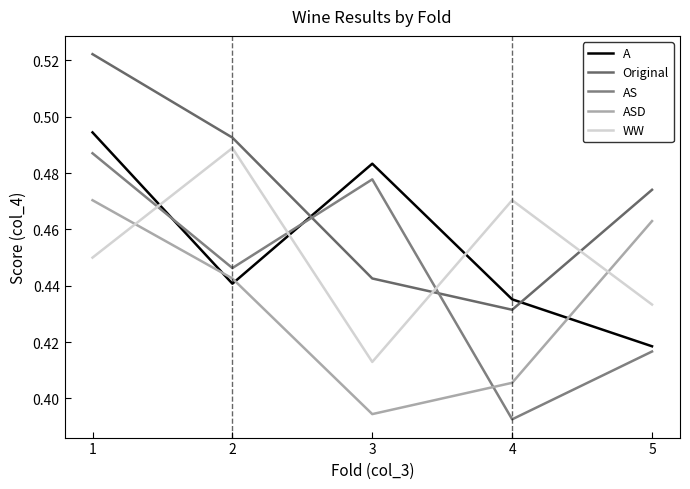

What value does the A series have at 5?

0.4